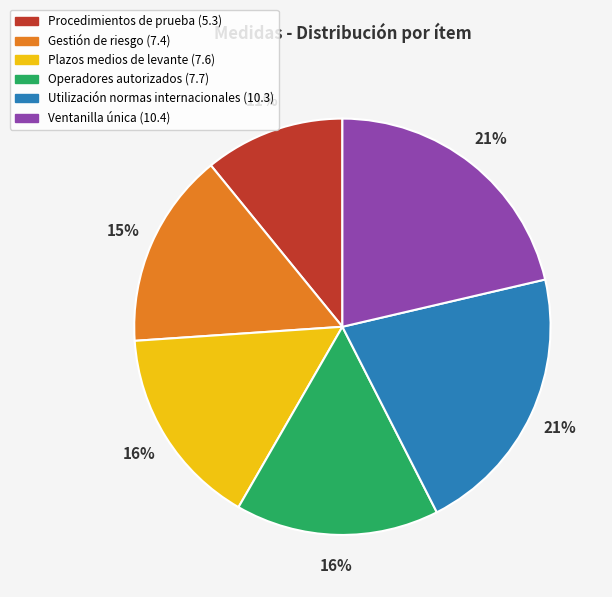

Is it true that Procedimientos de prueba (5.3) is 21% of the pie?

False